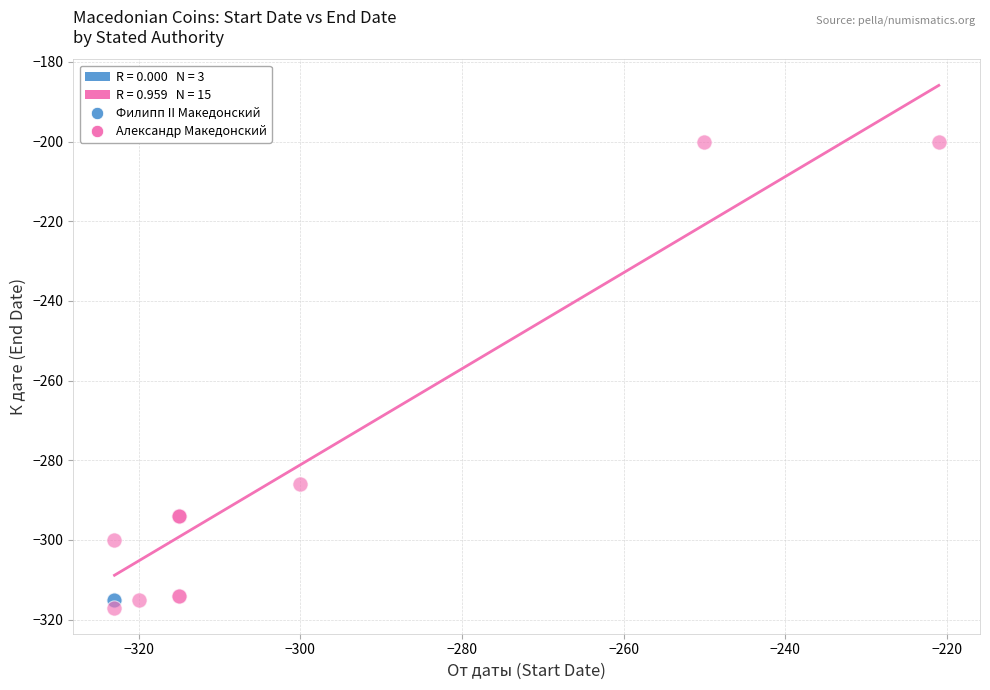

Which series contains the highest Y value?

Александр Македонский